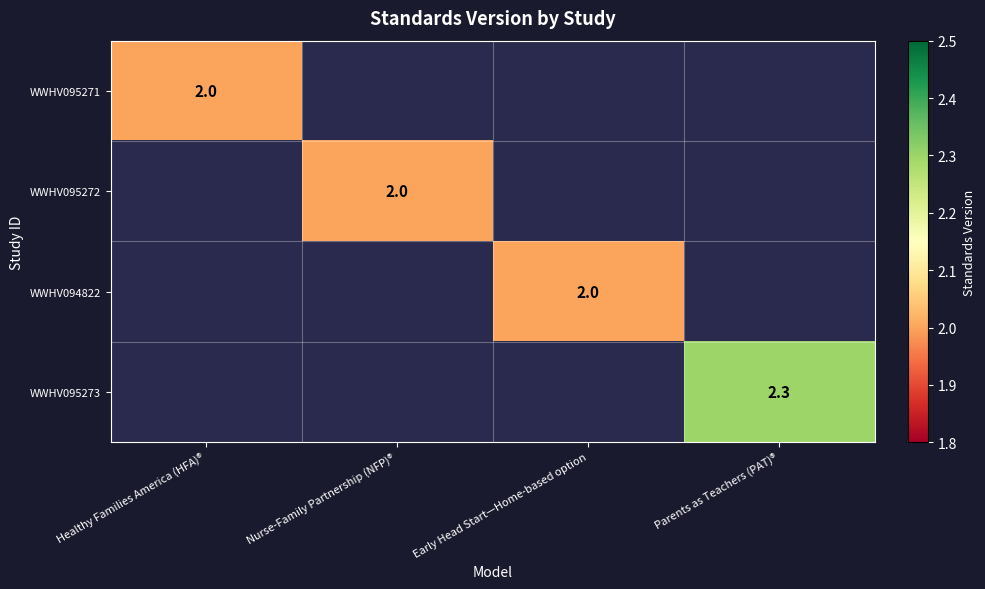

The value of WWHV095271 at Healthy Families America (HFA)® is 2.0. True or false?

True